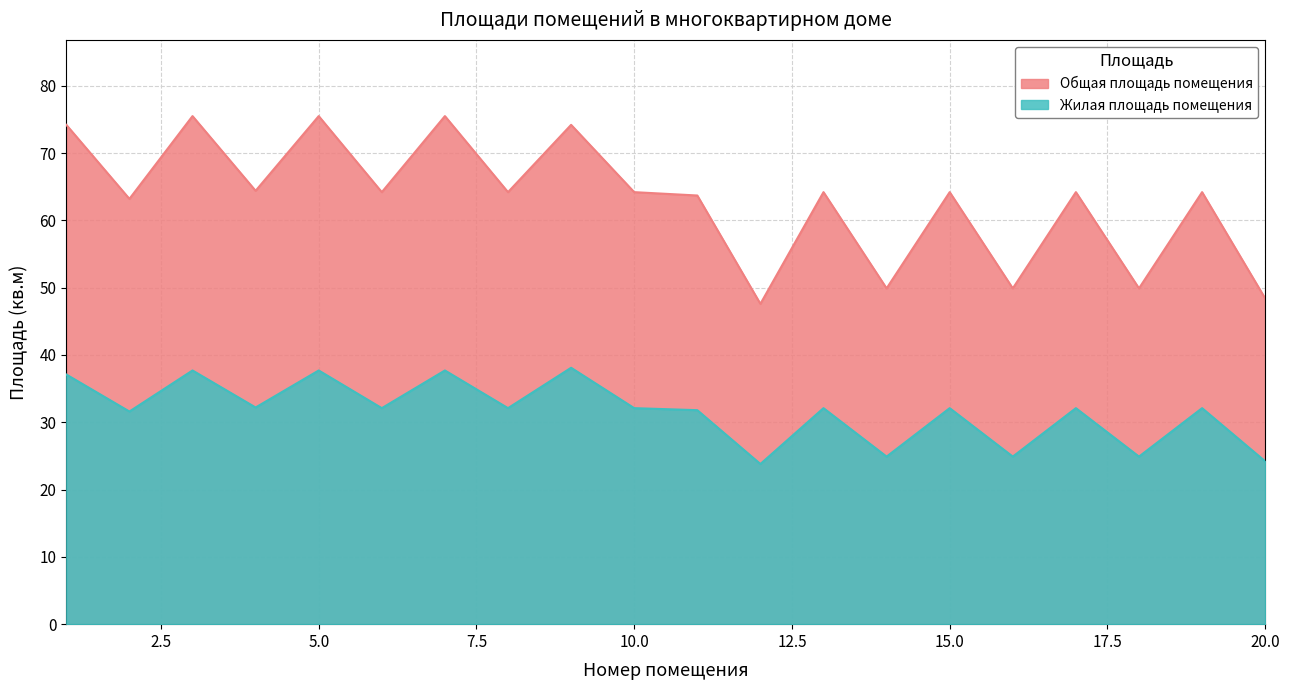

True or false: Общая площадь помещения and Жилая площадь помещения intersect in this chart.

False